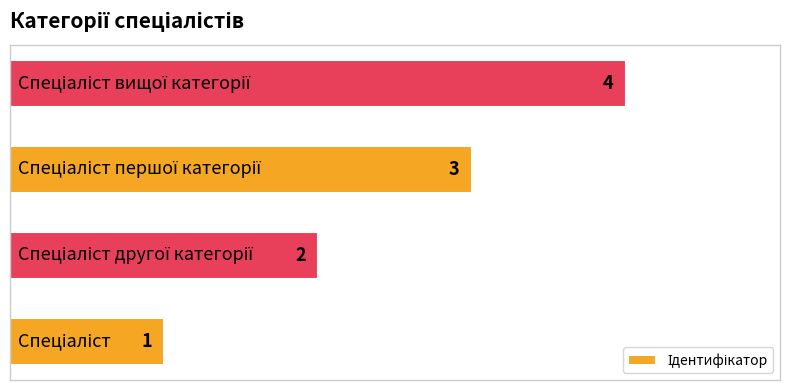

What is the difference between the maximum and minimum values?

3